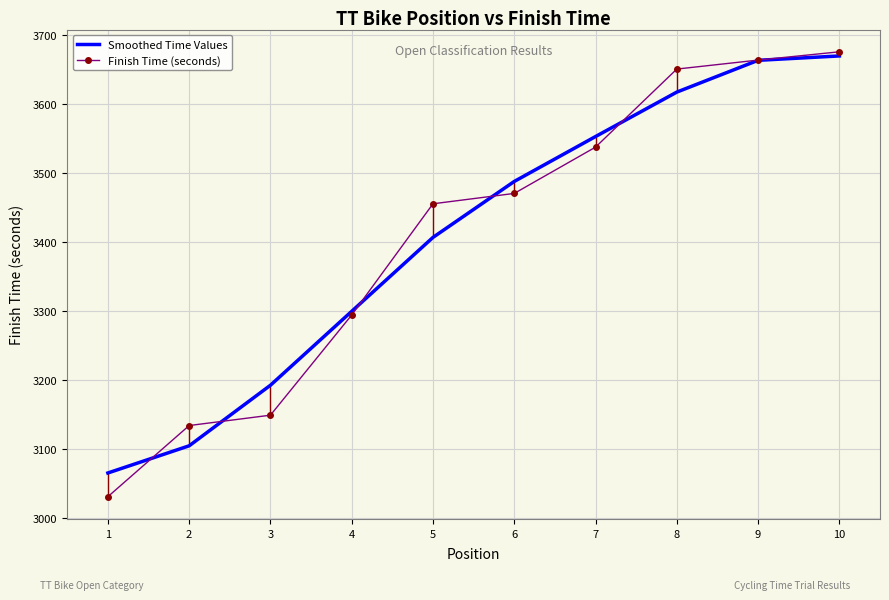

Reading left to right, list all the values displayed in this chart.

Smoothed Time Values: 1=3065.3	2=3104.7	3=3192.3	4=3299.3	5=3406.3	6=3487.3	7=3552.3	8=3616.7	9=3662.7	10=3669.0
Finish Time (seconds): 1=3031.0	2=3134.0	3=3149.0	4=3294.0	5=3455.0	6=3470.0	7=3537.0	8=3650.0	9=3663.0	10=3675.0